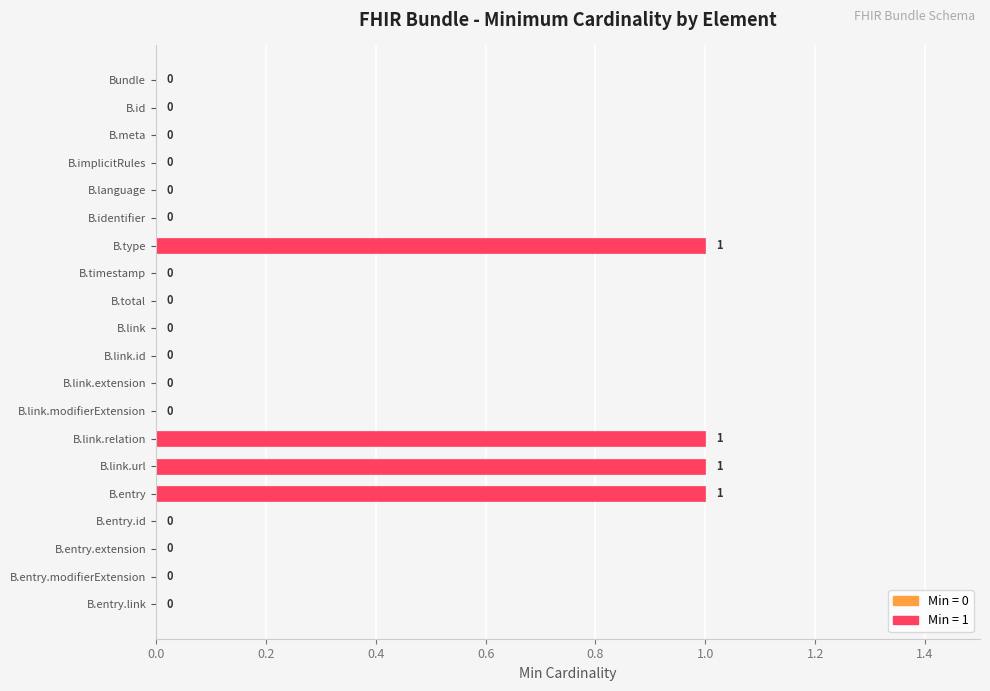

True or false: the data shows 0 at Bundle.

True